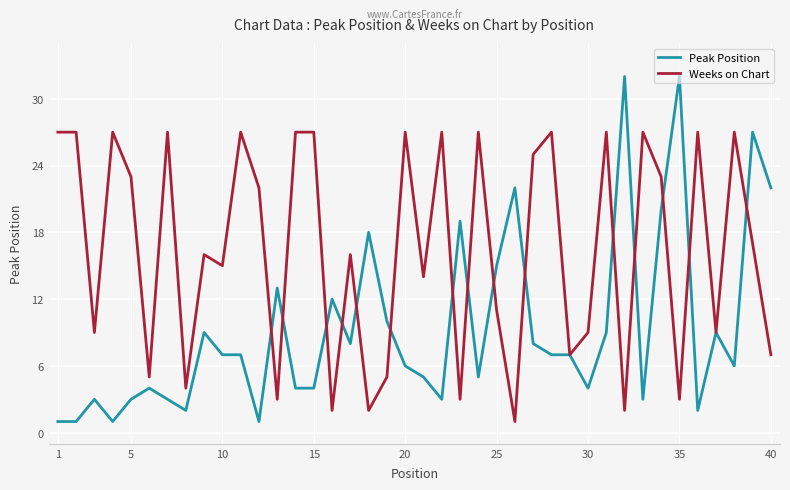

What is the greatest value displayed?

32